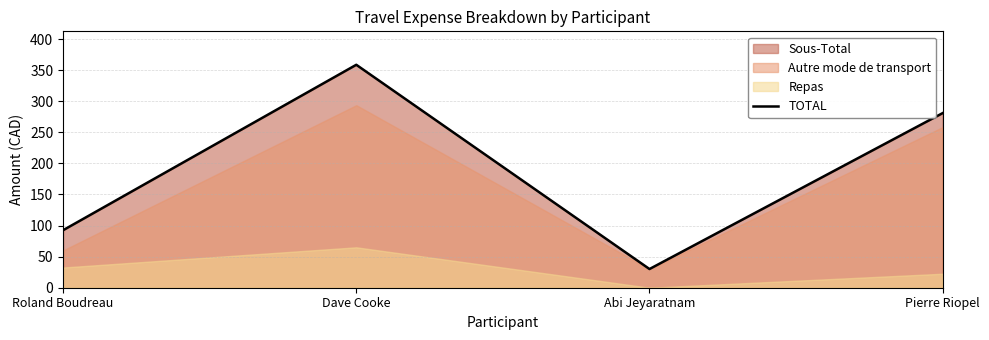

List the labels in order of value, largest first.

Dave Cooke, Pierre Riopel, Roland Boudreau, Abi Jeyaratnam